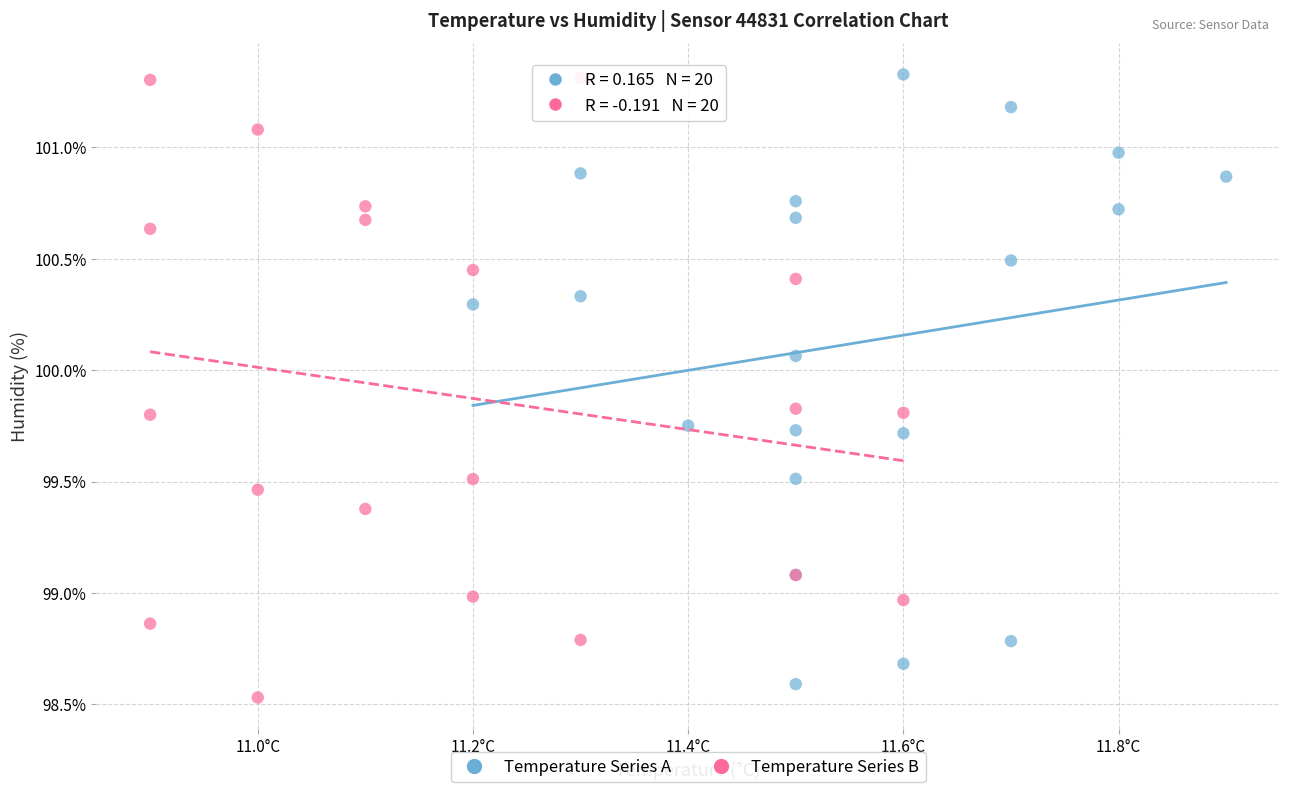

What are all the series names shown in the legend?

Temperature Series A, Temperature Series B